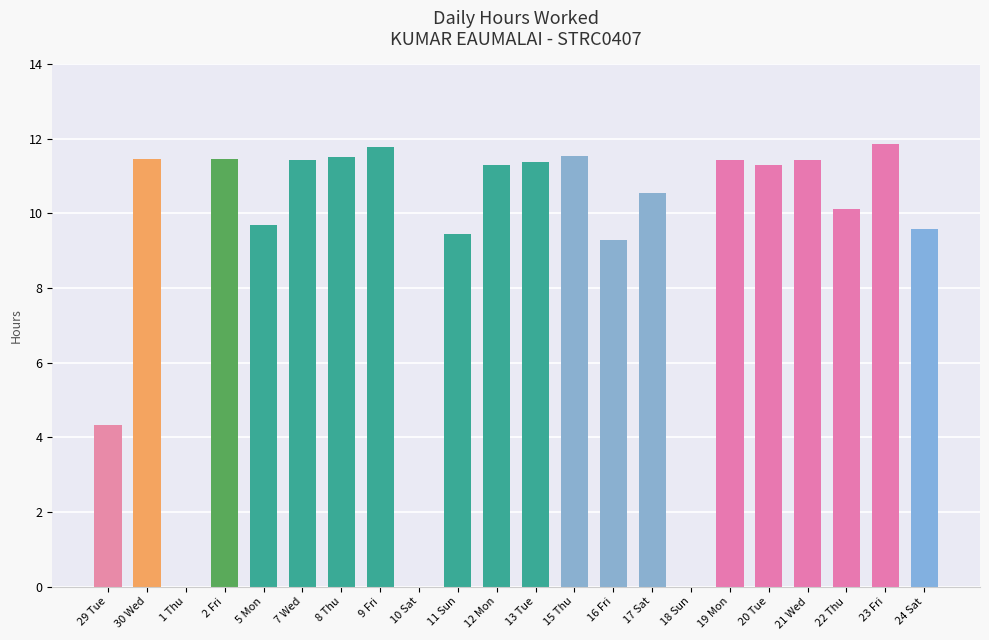

What is the average value?

9.1